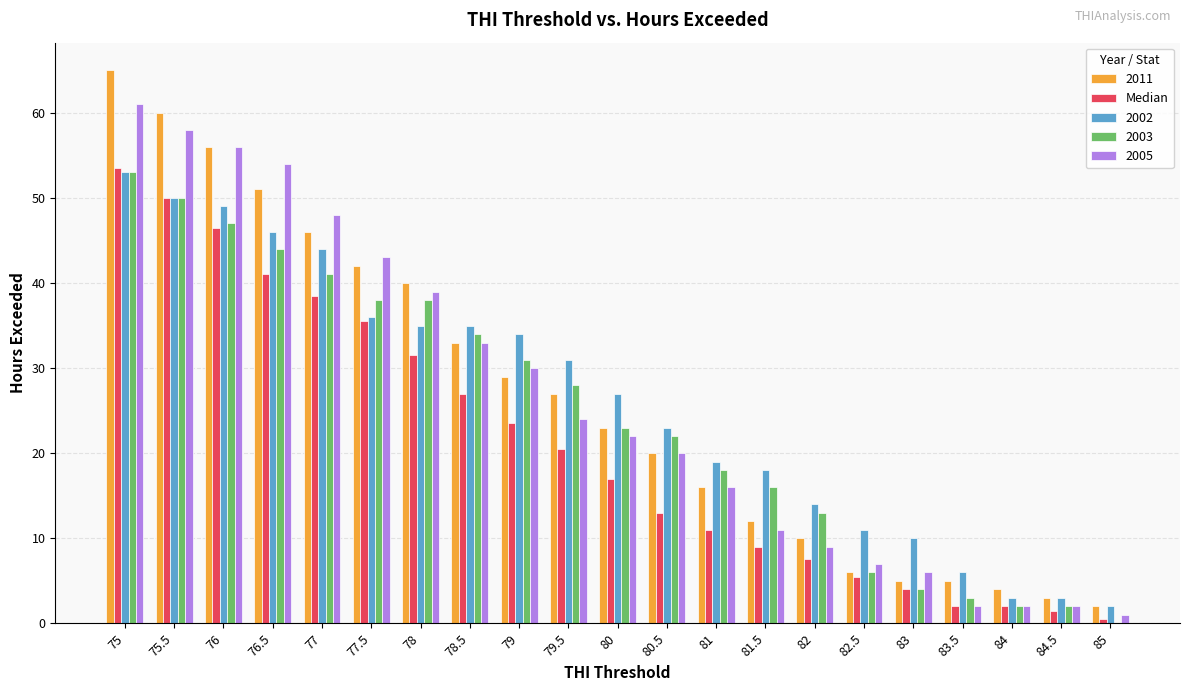

What is the highest value of the 2005 series?

61.0